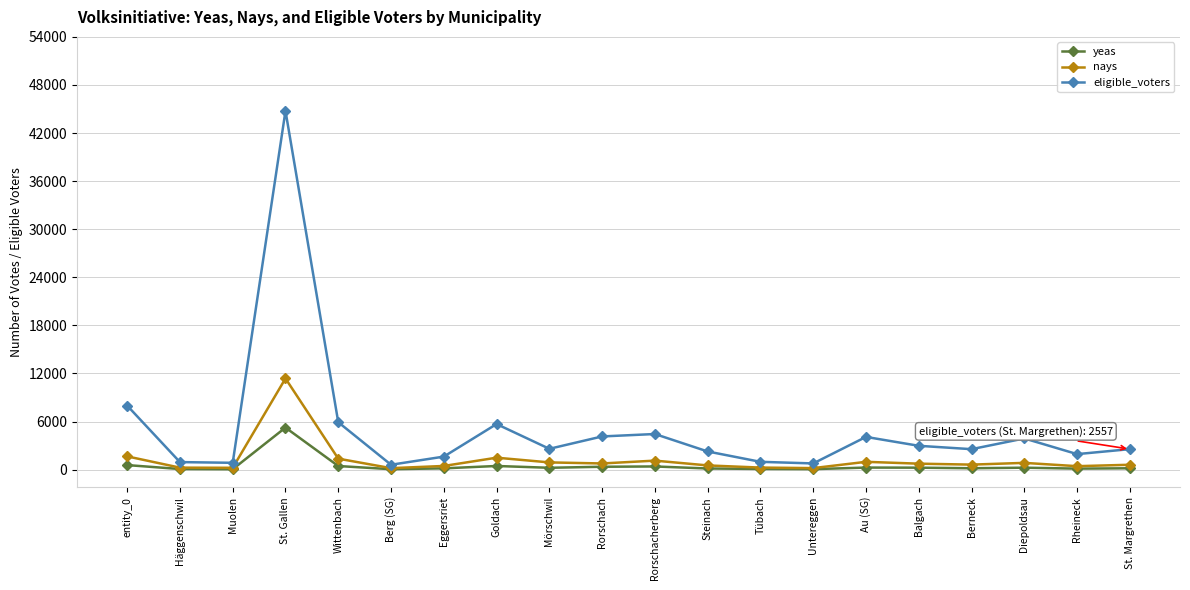

Does the chart display data point markers on the line(s)?

Yes